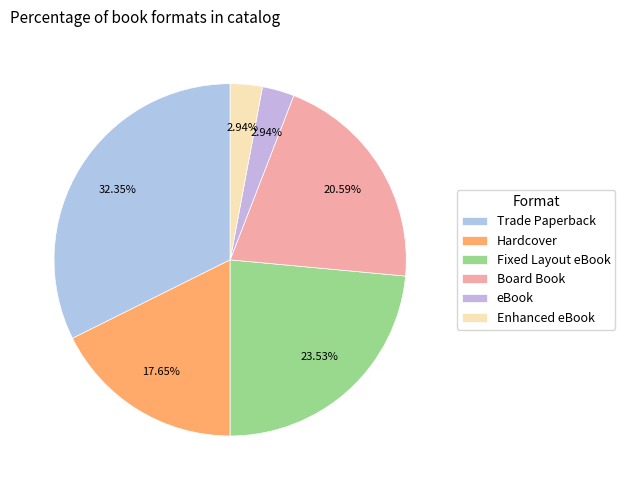

Is Hardcover the majority of the pie?

No